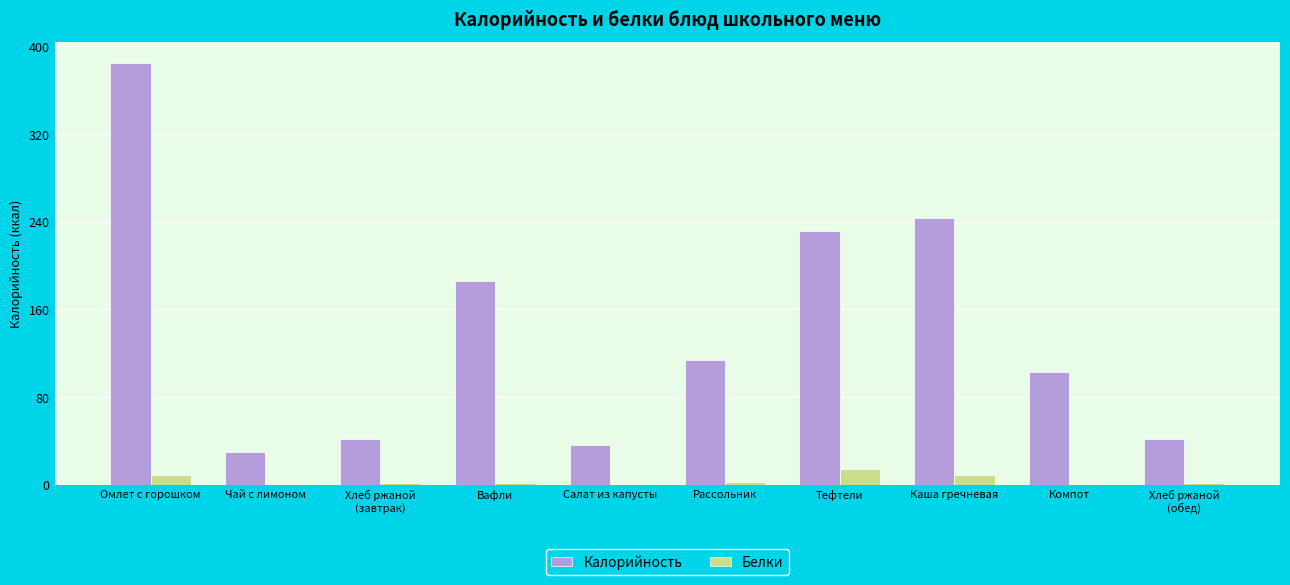

What are all the series names shown in the legend?

Калорийность, Белки